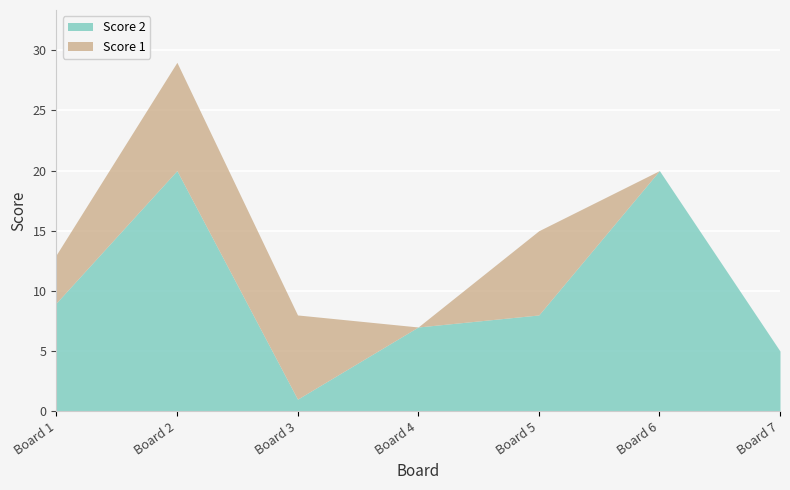

Is the value of Score 1 at 4 greater than the value of Score 2 at 3?

No